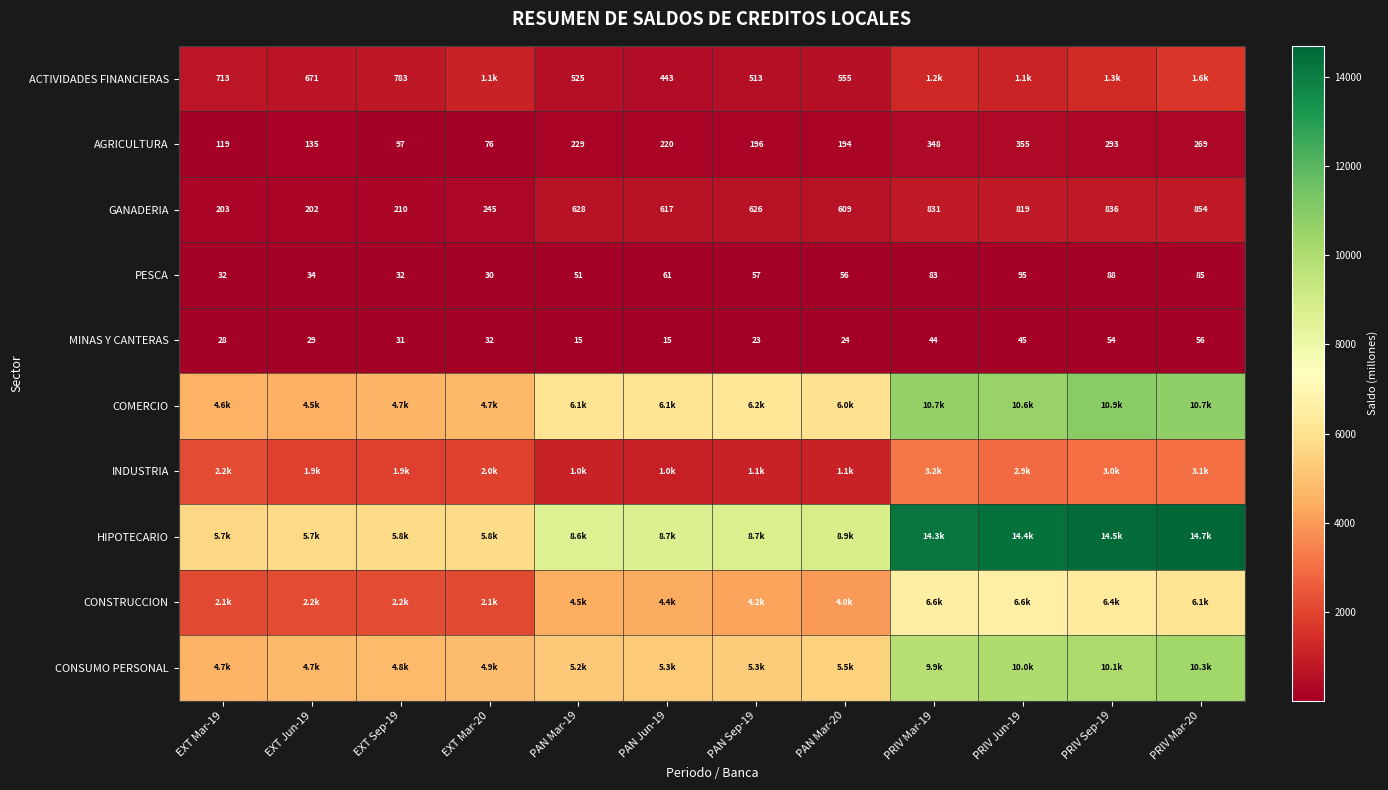

How many data points in ACTIVIDADES FINANCIERAS are above 782?

6